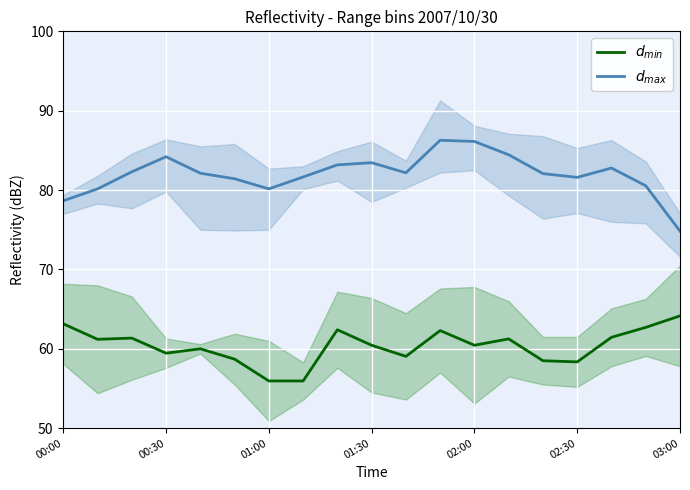

How many interior local valleys does the $d_{min}$ series have?

5